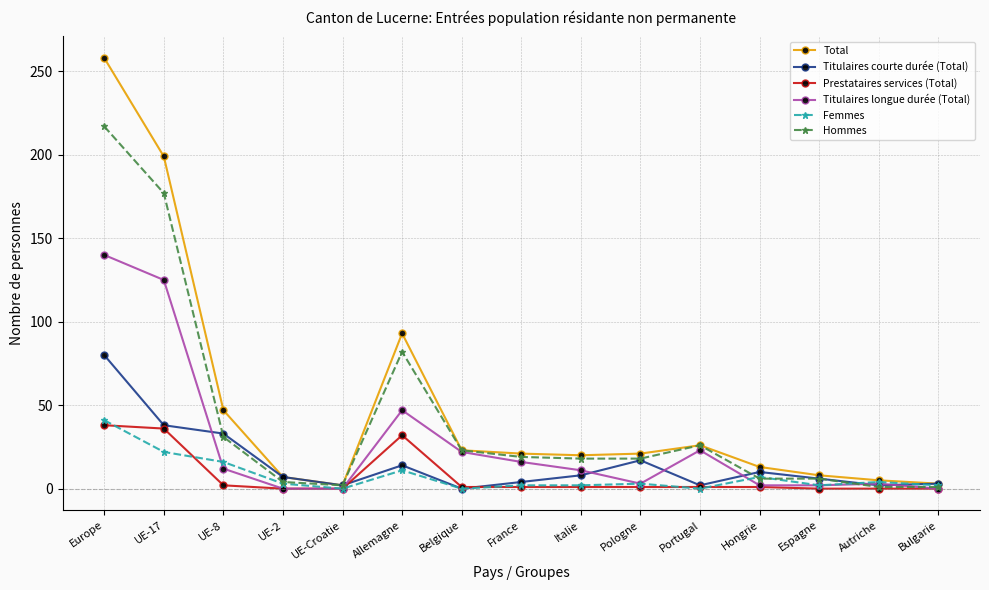

How many categories are shown in the chart?

15